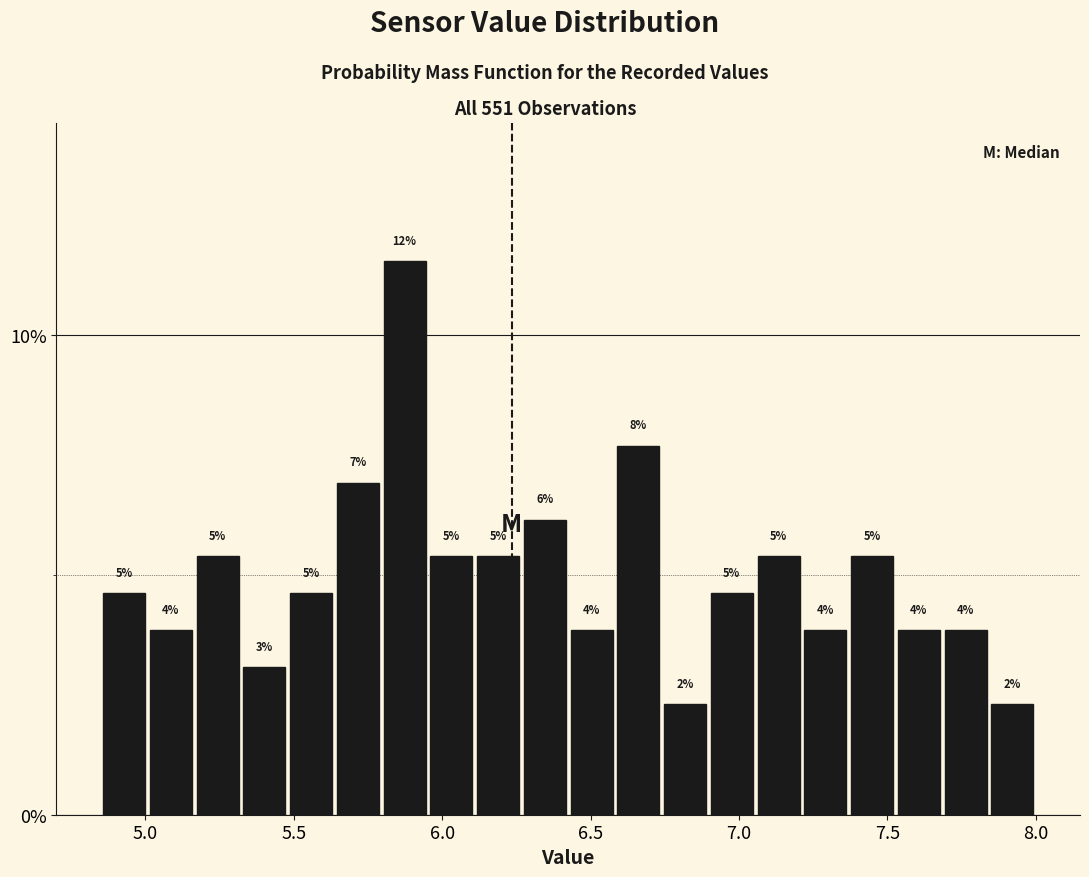

Around what value on the x-axis is the tallest bar? Give the approximate position of its centre, as read against the axis.

5.85